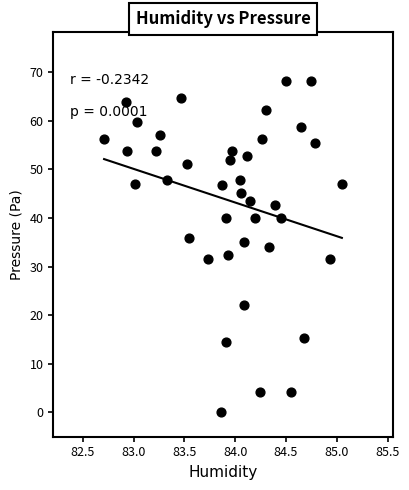

What is the range of X values (max minus min)?

2.3